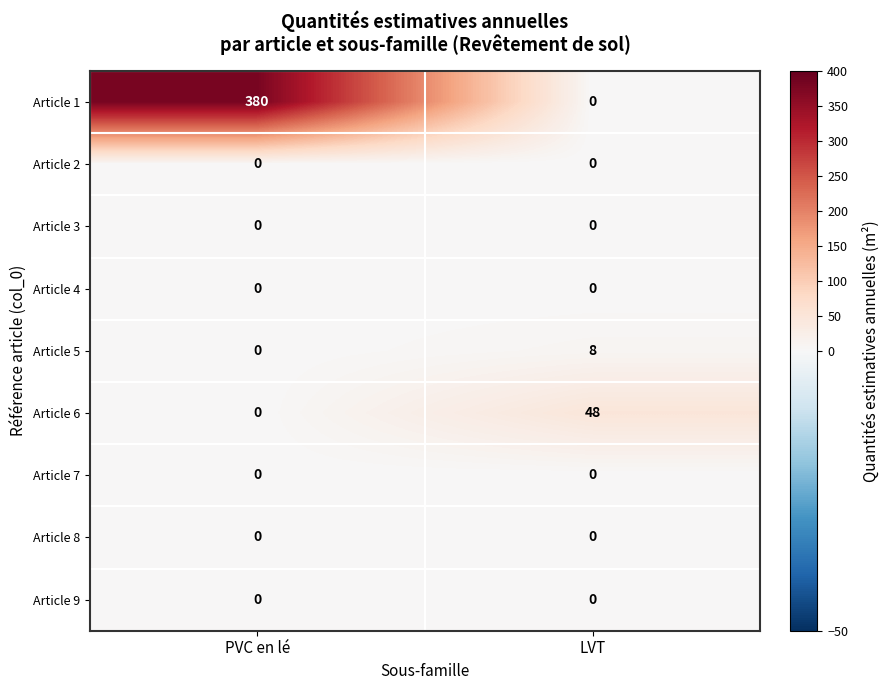

Which series changed the most between PVC en lé and LVT?

Article 1